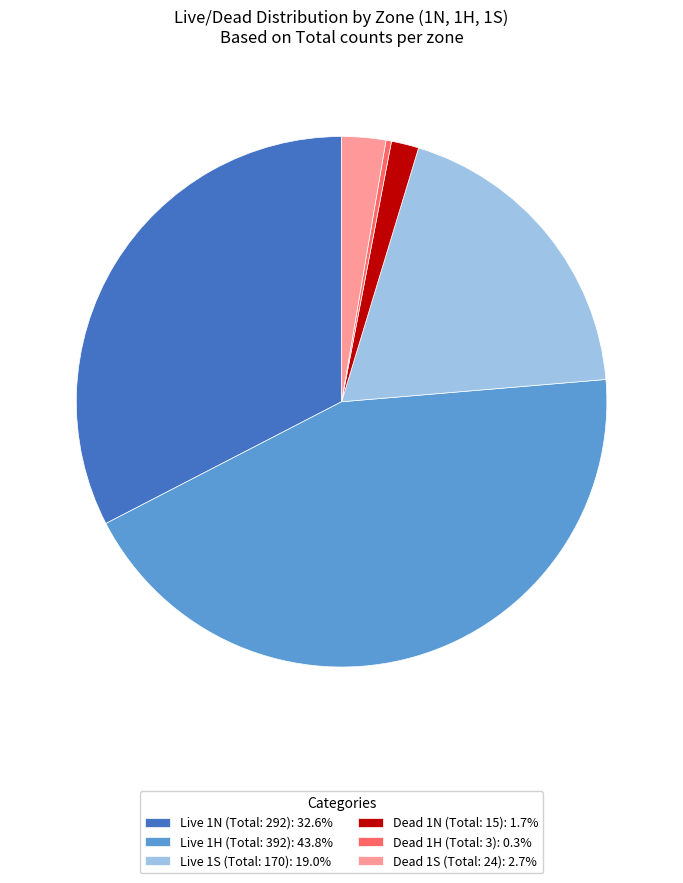

Is the sum of Dead 1H (Total: 3): 0.3% and Live 1N (Total: 292): 32.6% greater than half?

No